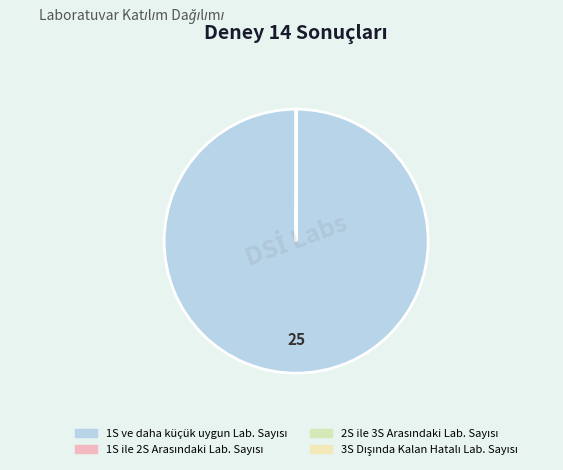

Does any single category account for the majority?

Yes